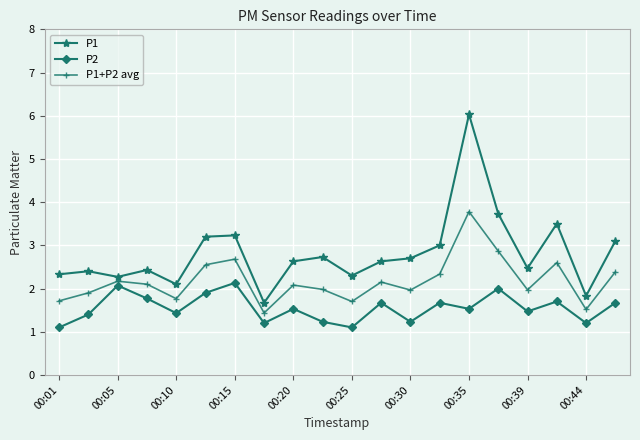

What is the difference between the second highest and minimum values in the P1 series?

2.1